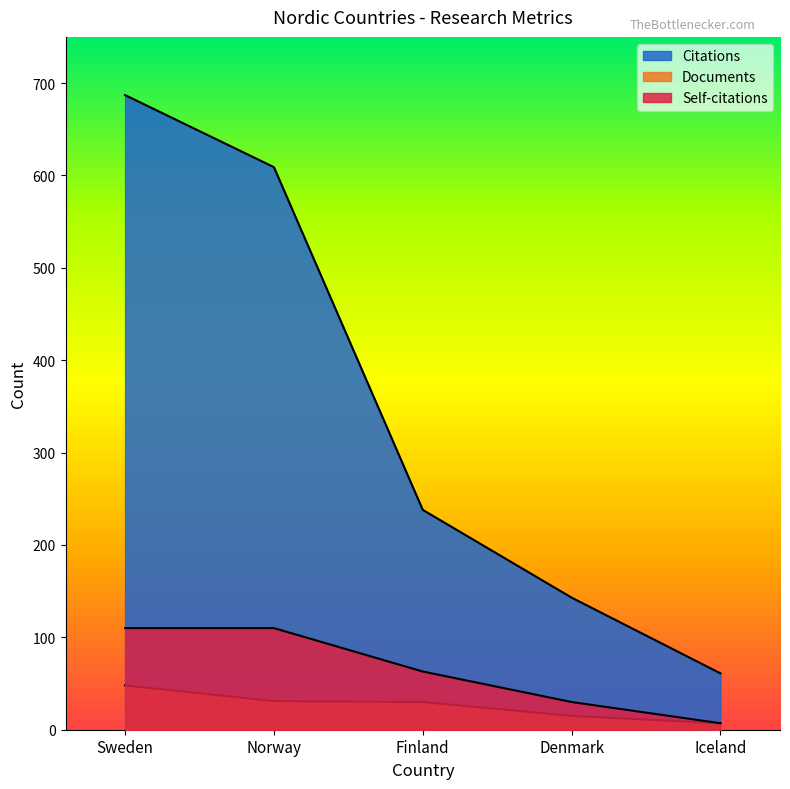

Is the value of Citations at Norway greater than the value of Self-citations at Norway?

Yes